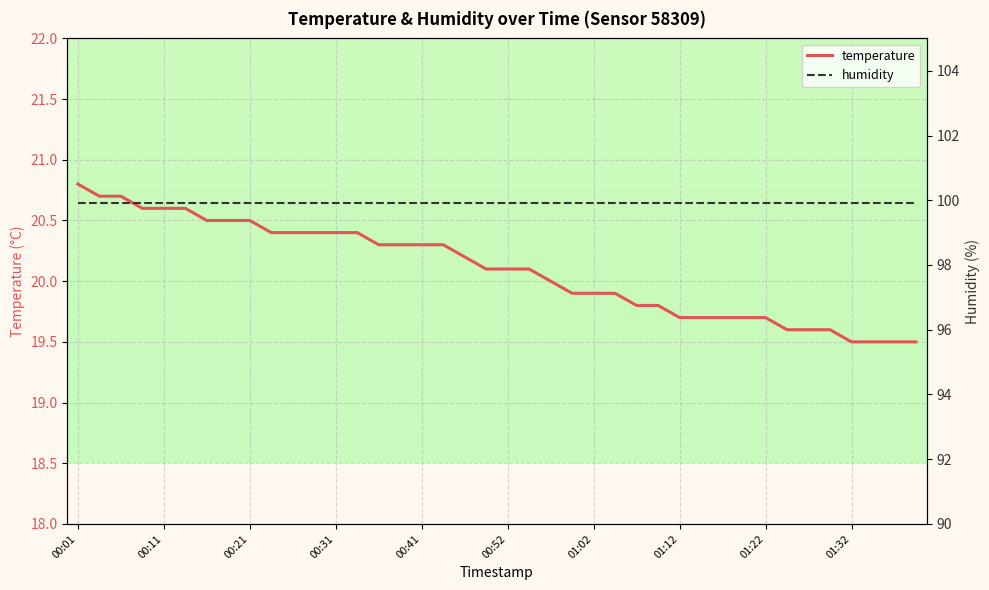

Is it true that temperature equals 28.9 at 01:12?

False